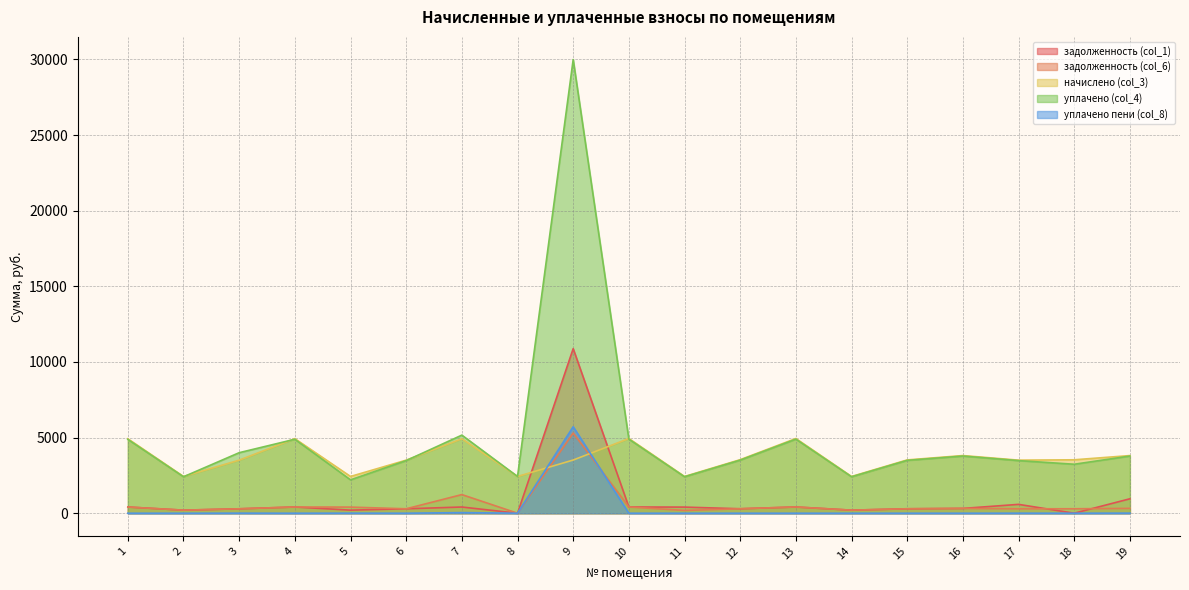

Reading right to left, extract all data points from this chart.

задолженность (col_1): 954.2	0.0	584.7	317.7	293.7	202.5	411.6	295.0	404.6	411.6	10880.2	0.0	410.3	292.4	202.5	410.9	292.4	202.5	410.3
задолженность (col_6): 319.3	294.4	292.4	317.7	293.7	202.5	411.6	295.0	184.0	411.6	5301.8	0.0	1232.1	292.4	404.9	410.9	292.4	202.5	410.3
начислено (col_3): 3812.2	3532.4	3508.4	3812.2	3524.5	2429.5	4939.1	3540.5	2429.5	4939.1	3516.5	2429.5	4923.1	3508.4	2429.5	4931.0	3508.4	2429.5	4923.1
уплачено (col_4): 3779.7	3238.1	3478.6	3779.7	3494.5	2408.8	4897.1	3510.3	2409.0	4897.1	29993.9	2429.5	5163.2	3478.6	2206.4	4889.1	4001.5	2408.8	4881.2
уплачено пени (col_8): 5.8	0.0	2.0	0.0	0.0	0.0	0.0	0.0	0.0	0.0	5718.0	0.0	40.8	0.0	4.3	0.0	3.6	0.0	0.0